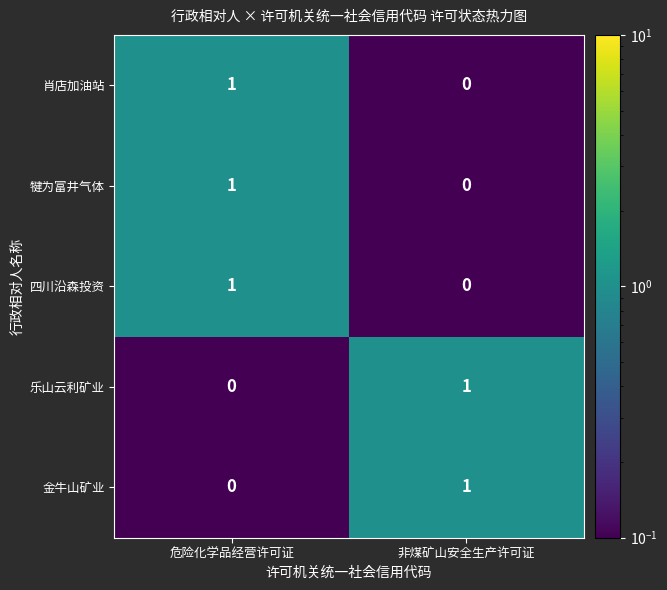

The 肖店加油站 series shows 1 at 危险化学品经营许可证. True or false?

True